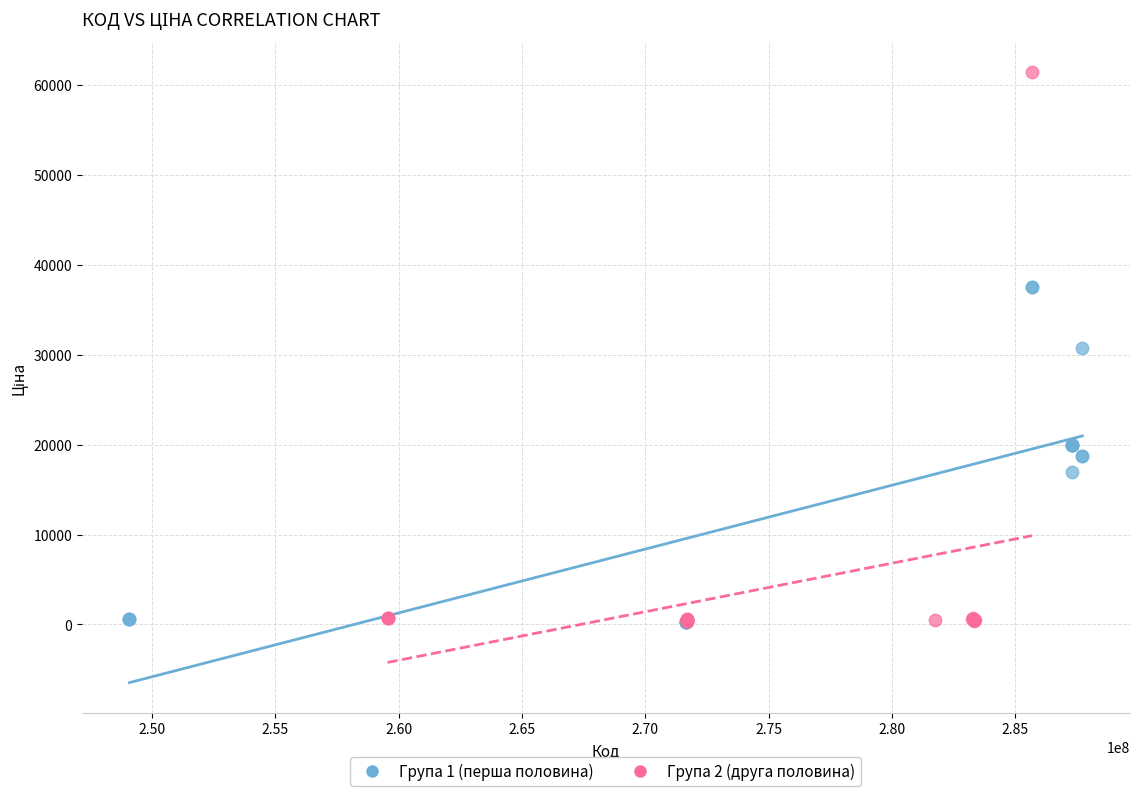

Which series contains the highest Y value?

Група 2 (друга половина)